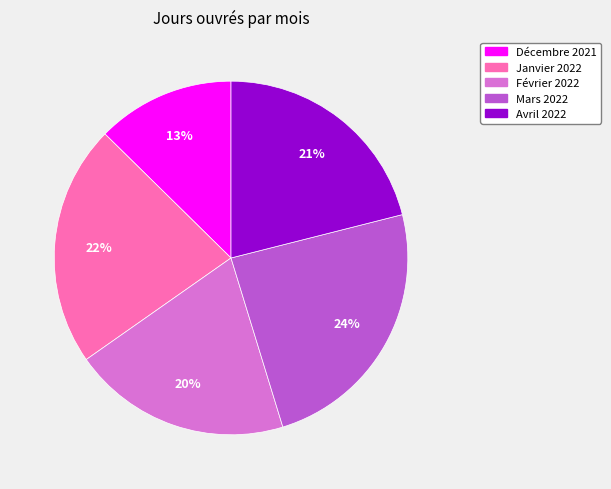

Does Avril 2022 represent more than half of the total?

No